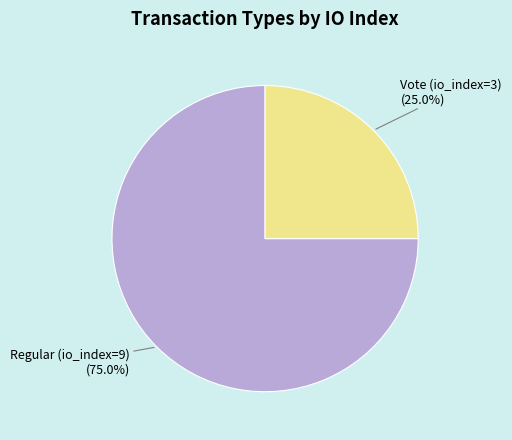

Does any single category account for the majority?

Yes